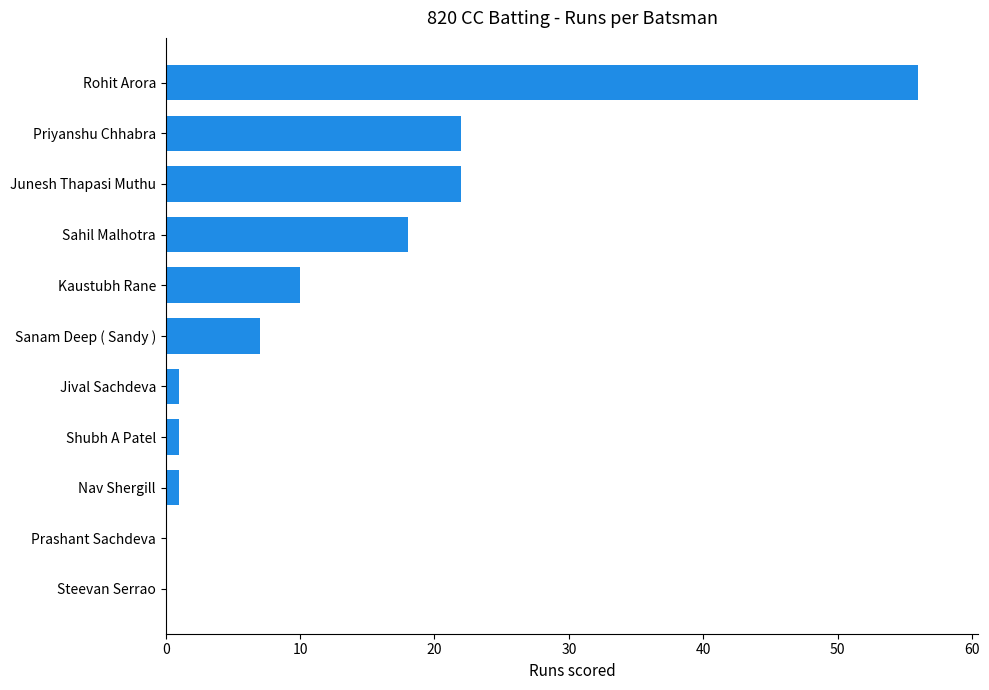

Approximately how many times larger is the value at Sanam Deep ( Sandy ) compared to Sahil Malhotra?

0.4